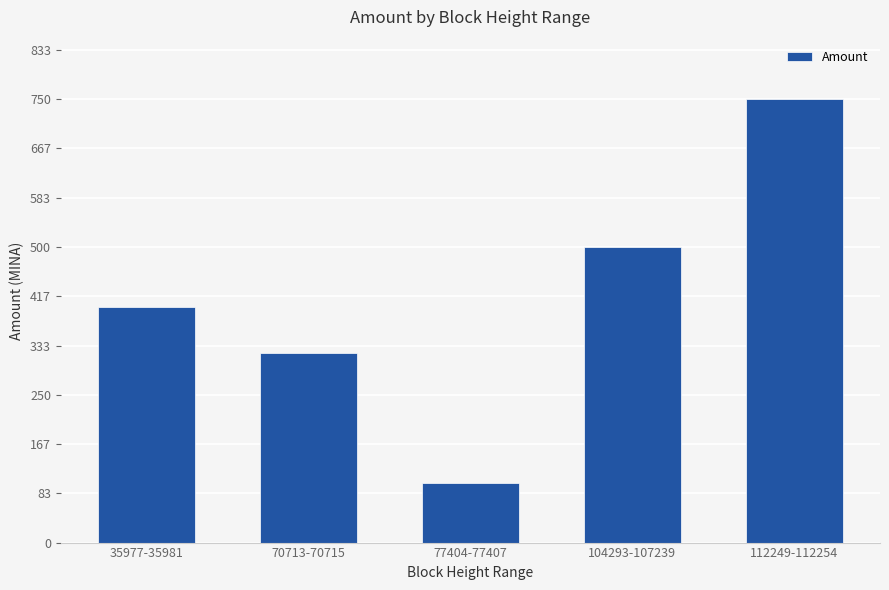

Rank the categories by value from lowest to highest.

77404-77407, 70713-70715, 35977-35981, 104293-107239, 112249-112254